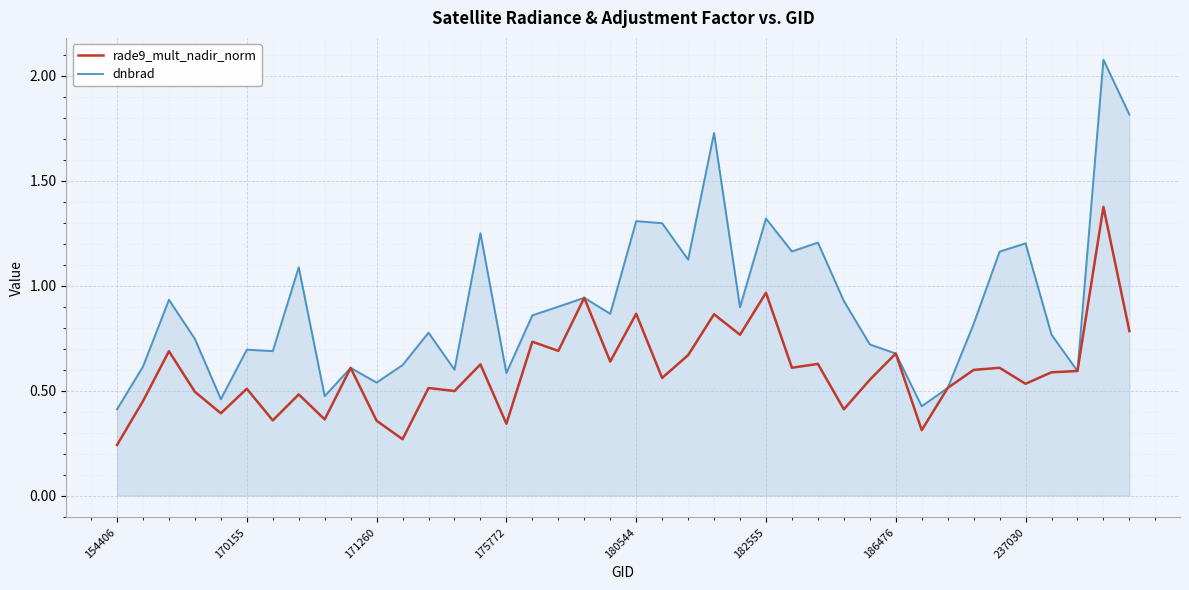

Rank the series by their maximum value, from highest to lowest.

dnbrad, rade9_mult_nadir_norm